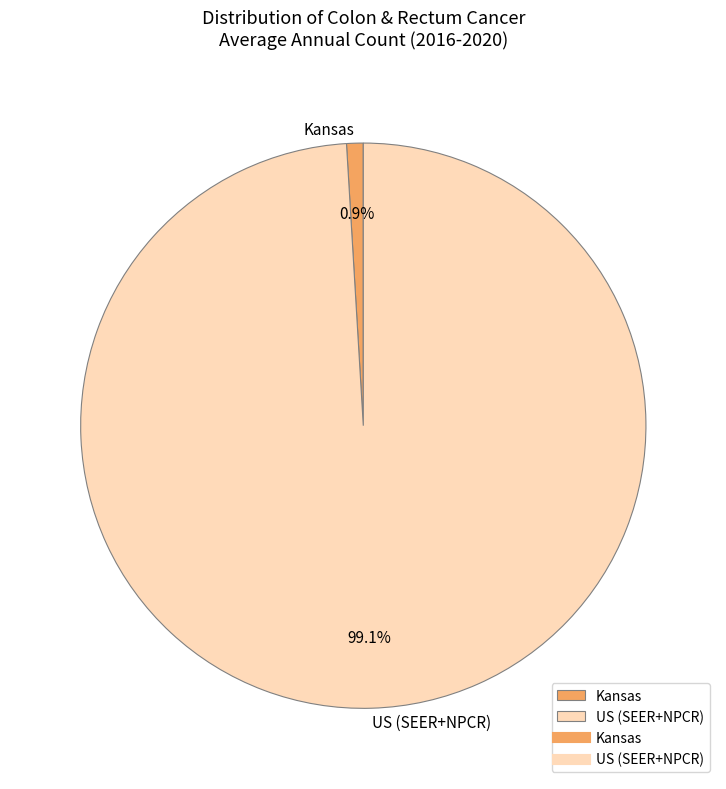

What percentage is the Kansas slice, to the nearest percent?

1%